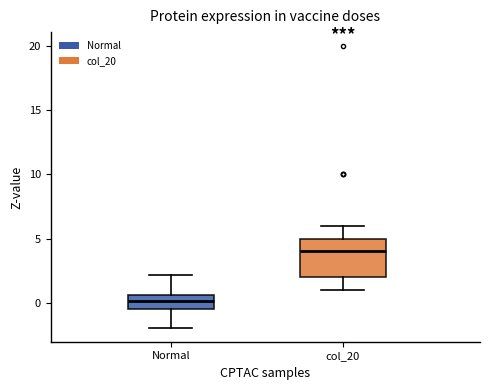

Reading left to right, transcribe this box plot: for each box, give where its median line is, the range the box spans, and where its two whiskers end, as read against the y-axis. The values are not printed on the chart, so give them approximately, as read against the axis.

Normal: median 0.0, box -0.5 to 0.5, whiskers -2.0 to 2.0
col_20: median 4.0, box 2.0 to 5.0, whiskers 1.0 to 6.0